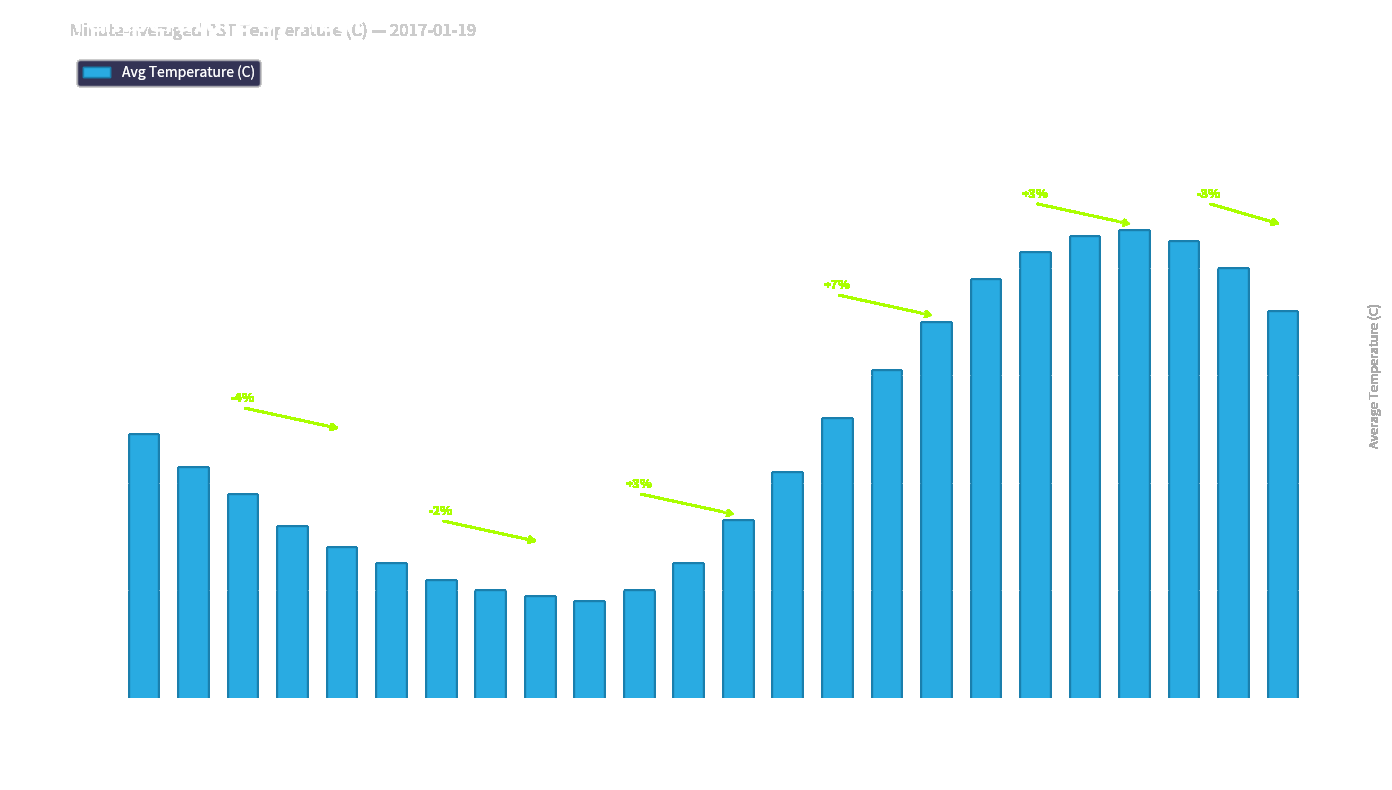

Which category has the lowest value across all series?

Hour 9